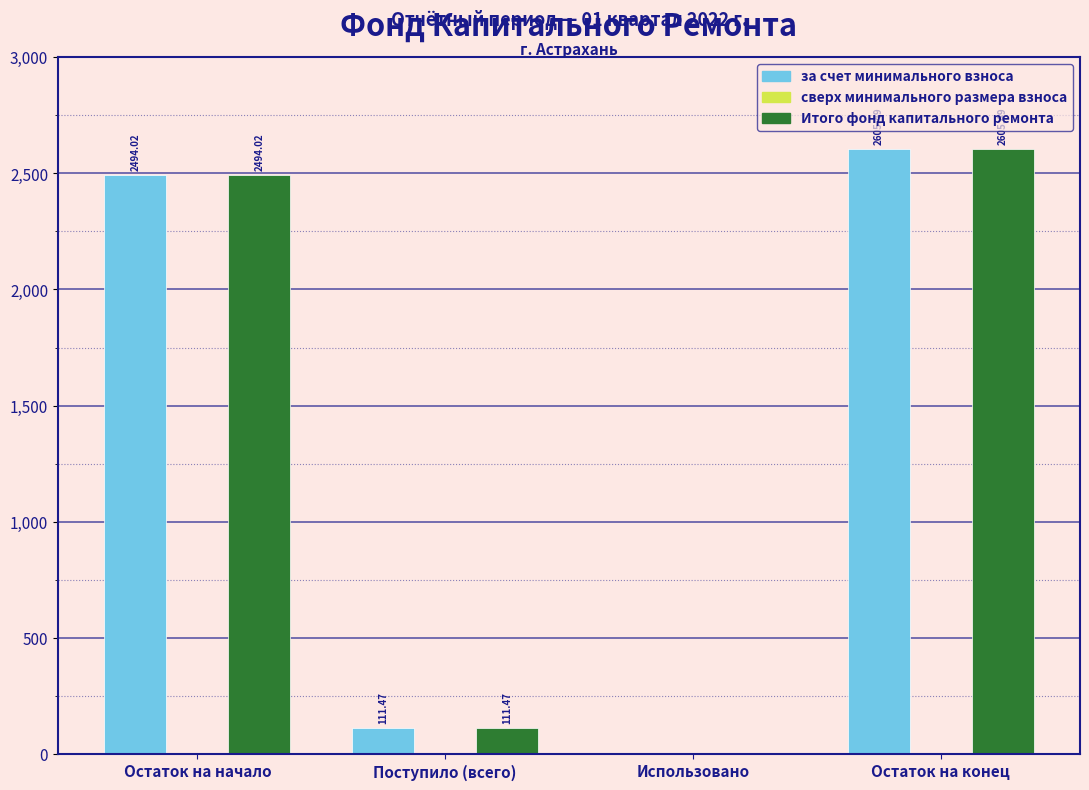

At which category is the sum across all series the highest?

Остаток на конец